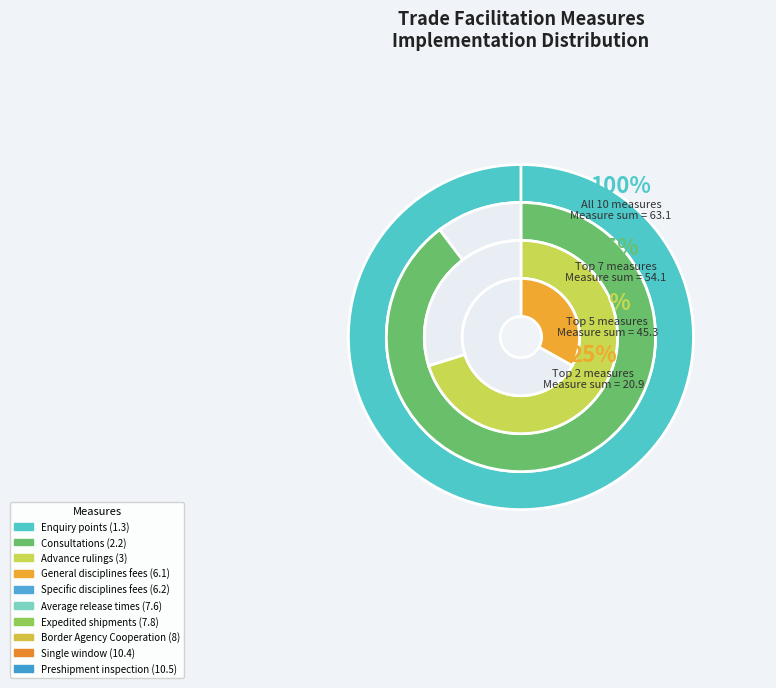

What is the smallest slice in the pie chart?

Enquiry points (1.3)